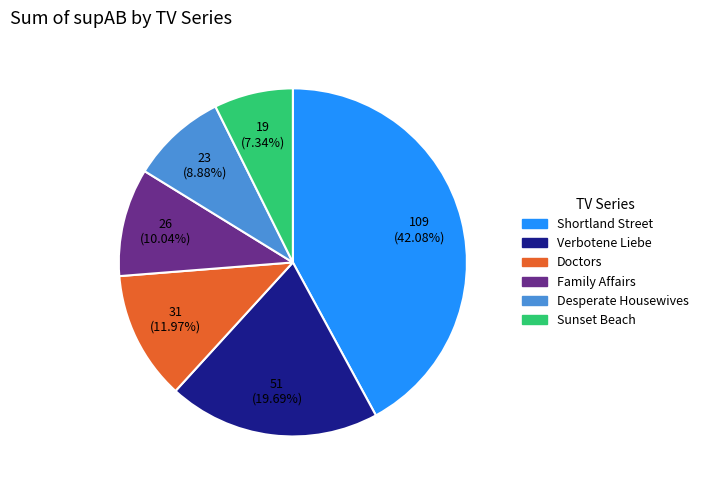

Rank the categories by value from highest to lowest.

Shortland Street, Verbotene Liebe, Doctors, Family Affairs, Desperate Housewives, Sunset Beach